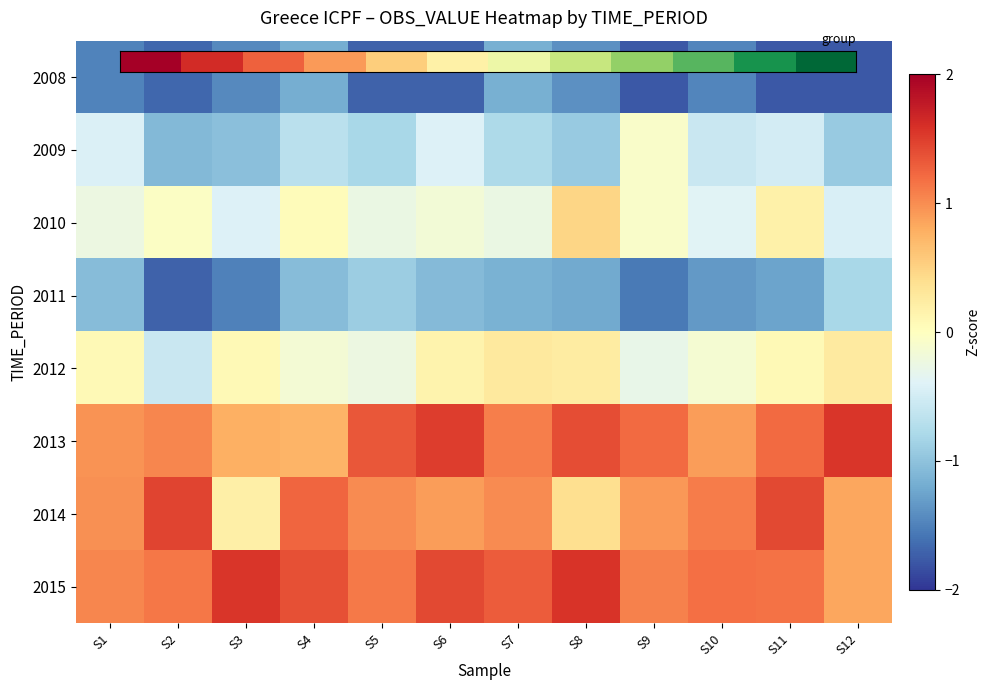

At which category is the sum across all series the highest?

S11